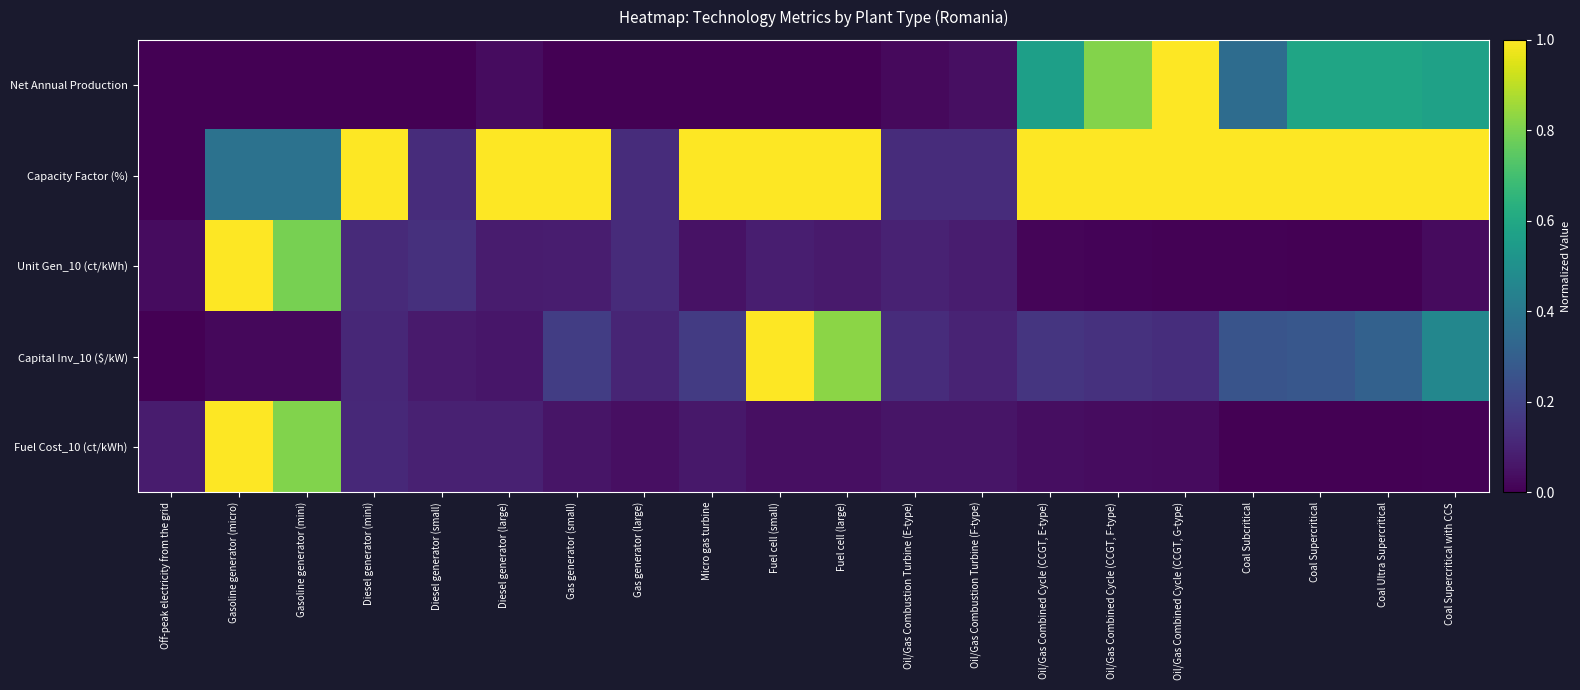

Reading right to left, what are all the values shown in this chart?

Net Annual Production: Coal Supercritical with CCS=0.6	Coal Ultra Supercritical=0.6	Coal Supercritical=0.6	Coal Subcritical=0.4	Oil/Gas Combined Cycle (CCGT, G-type)=1.0	Oil/Gas Combined Cycle (CCGT, F-type)=0.8	Oil/Gas Combined Cycle (CCGT, E-type)=0.6	Oil/Gas Combustion Turbine (F-type)=0.0	Oil/Gas Combustion Turbine (E-type)=0.0	Fuel cell (large)=0.0	Fuel cell (small)=0.0	Micro gas turbine=0.0	Gas generator (large)=0.0	Gas generator (small)=0.0	Diesel generator (large)=0.0	Diesel generator (small)=0.0	Diesel generator (mini)=0.0	Gasoline generator (mini)=0.0	Gasoline generator (micro)=0.0	Off-peak electricity from the grid=0.0
Capacity Factor (%): Coal Supercritical with CCS=1.0	Coal Ultra Supercritical=1.0	Coal Supercritical=1.0	Coal Subcritical=1.0	Oil/Gas Combined Cycle (CCGT, G-type)=1.0	Oil/Gas Combined Cycle (CCGT, F-type)=1.0	Oil/Gas Combined Cycle (CCGT, E-type)=1.0	Oil/Gas Combustion Turbine (F-type)=0.1	Oil/Gas Combustion Turbine (E-type)=0.1	Fuel cell (large)=1.0	Fuel cell (small)=1.0	Micro gas turbine=1.0	Gas generator (large)=0.1	Gas generator (small)=1.0	Diesel generator (large)=1.0	Diesel generator (small)=0.1	Diesel generator (mini)=1.0	Gasoline generator (mini)=0.4	Gasoline generator (micro)=0.4	Off-peak electricity from the grid=0.0
Unit Gen_10 (ct/kWh): Coal Supercritical with CCS=0.0	Coal Ultra Supercritical=0.0	Coal Supercritical=0.0	Coal Subcritical=0.0	Oil/Gas Combined Cycle (CCGT, G-type)=0.0	Oil/Gas Combined Cycle (CCGT, F-type)=0.0	Oil/Gas Combined Cycle (CCGT, E-type)=0.0	Oil/Gas Combustion Turbine (F-type)=0.1	Oil/Gas Combustion Turbine (E-type)=0.1	Fuel cell (large)=0.1	Fuel cell (small)=0.1	Micro gas turbine=0.0	Gas generator (large)=0.1	Gas generator (small)=0.1	Diesel generator (large)=0.1	Diesel generator (small)=0.1	Diesel generator (mini)=0.1	Gasoline generator (mini)=0.8	Gasoline generator (micro)=1.0	Off-peak electricity from the grid=0.0
Capital Inv_10 ($/kW): Coal Supercritical with CCS=0.5	Coal Ultra Supercritical=0.3	Coal Supercritical=0.3	Coal Subcritical=0.3	Oil/Gas Combined Cycle (CCGT, G-type)=0.1	Oil/Gas Combined Cycle (CCGT, F-type)=0.1	Oil/Gas Combined Cycle (CCGT, E-type)=0.2	Oil/Gas Combustion Turbine (F-type)=0.1	Oil/Gas Combustion Turbine (E-type)=0.1	Fuel cell (large)=0.8	Fuel cell (small)=1.0	Micro gas turbine=0.2	Gas generator (large)=0.1	Gas generator (small)=0.2	Diesel generator (large)=0.1	Diesel generator (small)=0.1	Diesel generator (mini)=0.1	Gasoline generator (mini)=0.0	Gasoline generator (micro)=0.0	Off-peak electricity from the grid=0.0
Fuel Cost_10 (ct/kWh): Coal Supercritical with CCS=0.0	Coal Ultra Supercritical=0.0	Coal Supercritical=0.0	Coal Subcritical=0.0	Oil/Gas Combined Cycle (CCGT, G-type)=0.0	Oil/Gas Combined Cycle (CCGT, F-type)=0.0	Oil/Gas Combined Cycle (CCGT, E-type)=0.0	Oil/Gas Combustion Turbine (F-type)=0.1	Oil/Gas Combustion Turbine (E-type)=0.1	Fuel cell (large)=0.0	Fuel cell (small)=0.0	Micro gas turbine=0.1	Gas generator (large)=0.0	Gas generator (small)=0.1	Diesel generator (large)=0.1	Diesel generator (small)=0.1	Diesel generator (mini)=0.1	Gasoline generator (mini)=0.8	Gasoline generator (micro)=1.0	Off-peak electricity from the grid=0.1